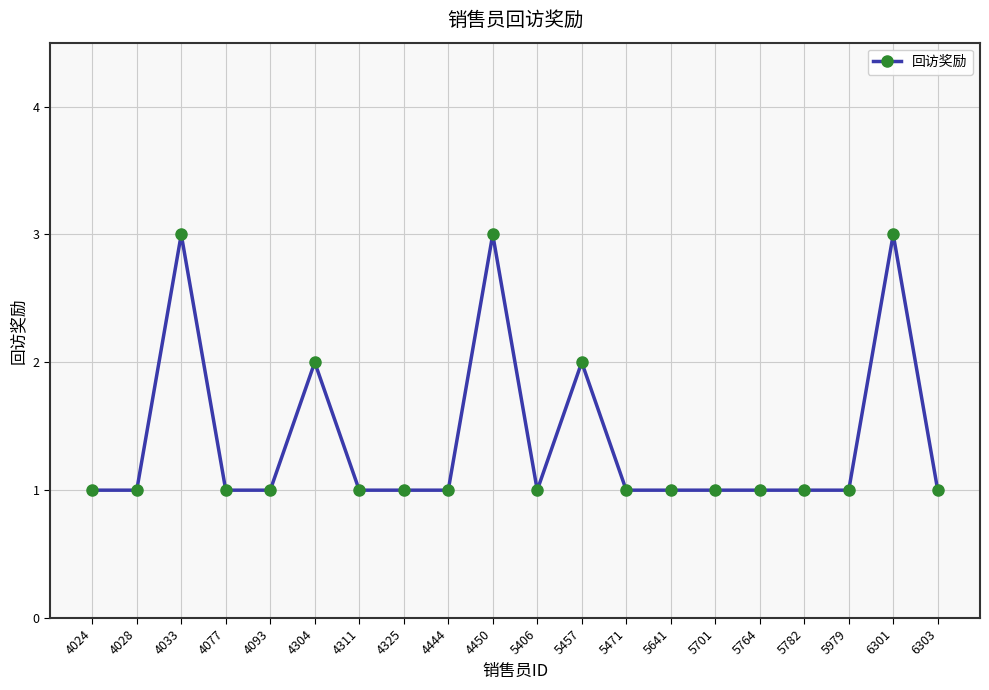

Count the number of data series in this chart.

1